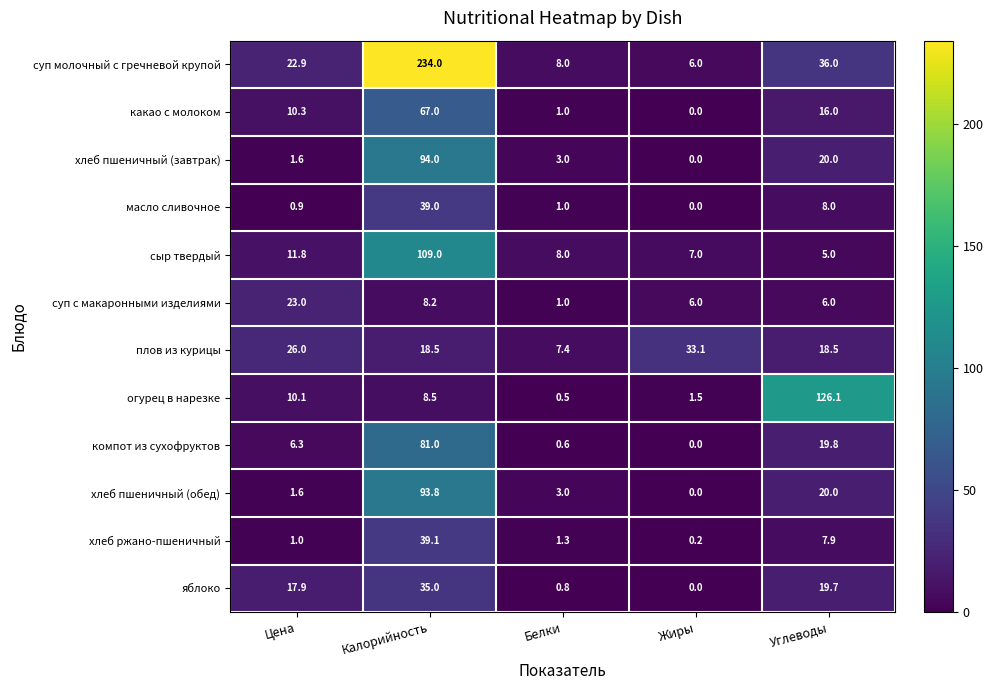

Which series has the largest range (max minus min)?

суп молочный с гречневой крупой